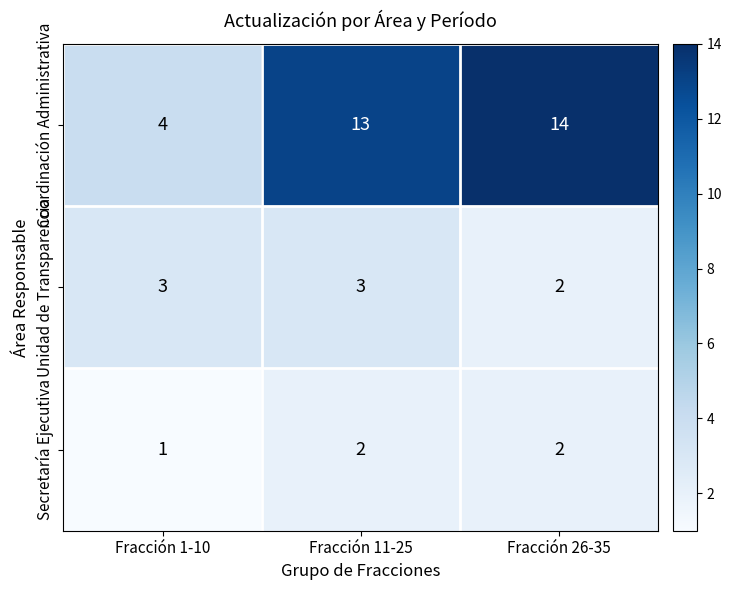

Read the Coordinación Administrativa value at Fracción 11-25, to the nearest 5.

15